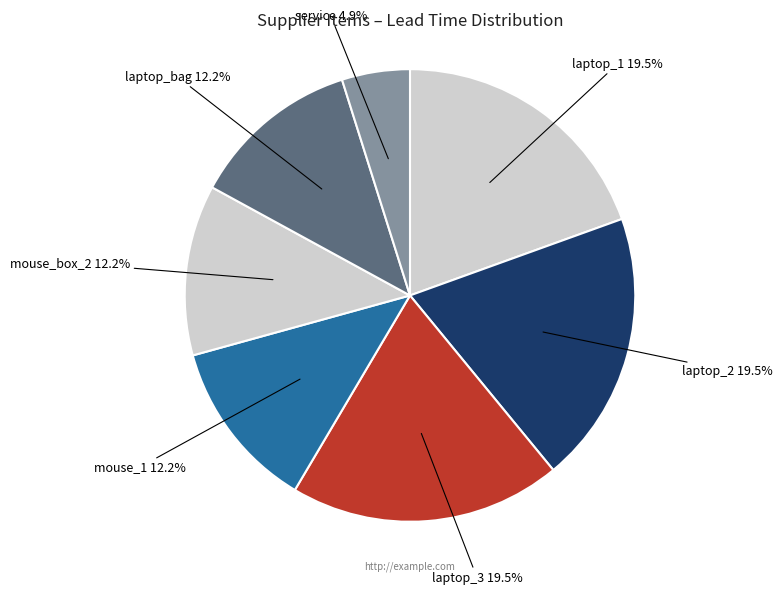

What is the smallest slice in the pie chart?

service